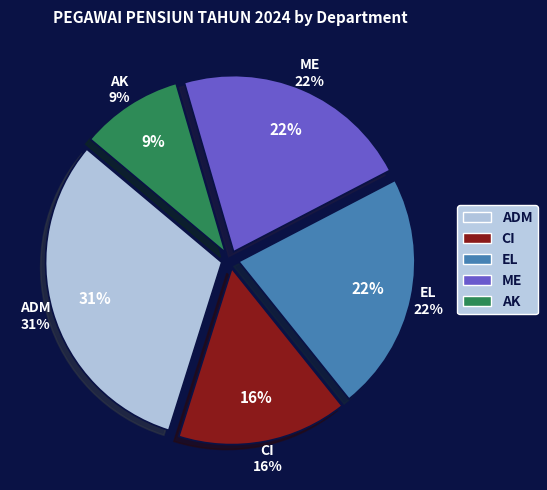

Is it true that EL is 22% of the pie?

True